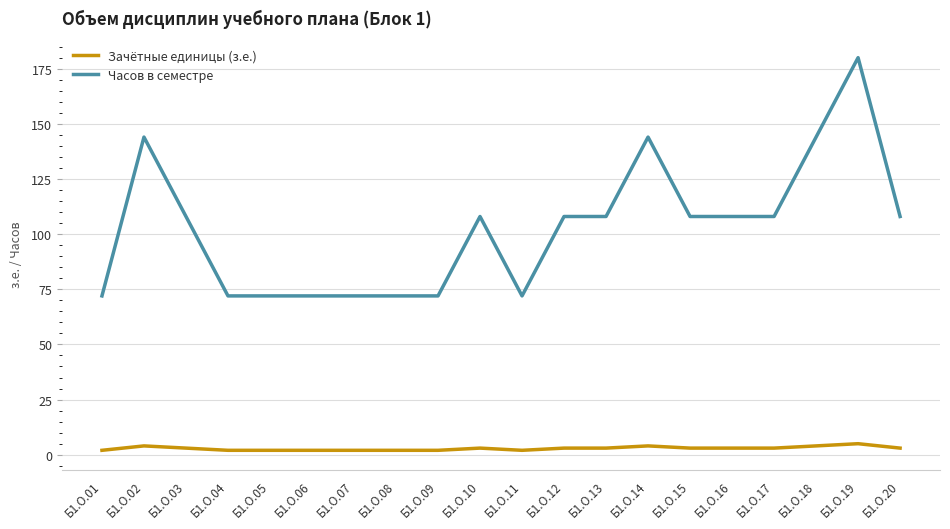

Which series changed the most between Б1.О.03 and Б1.О.18?

Часов в семестре